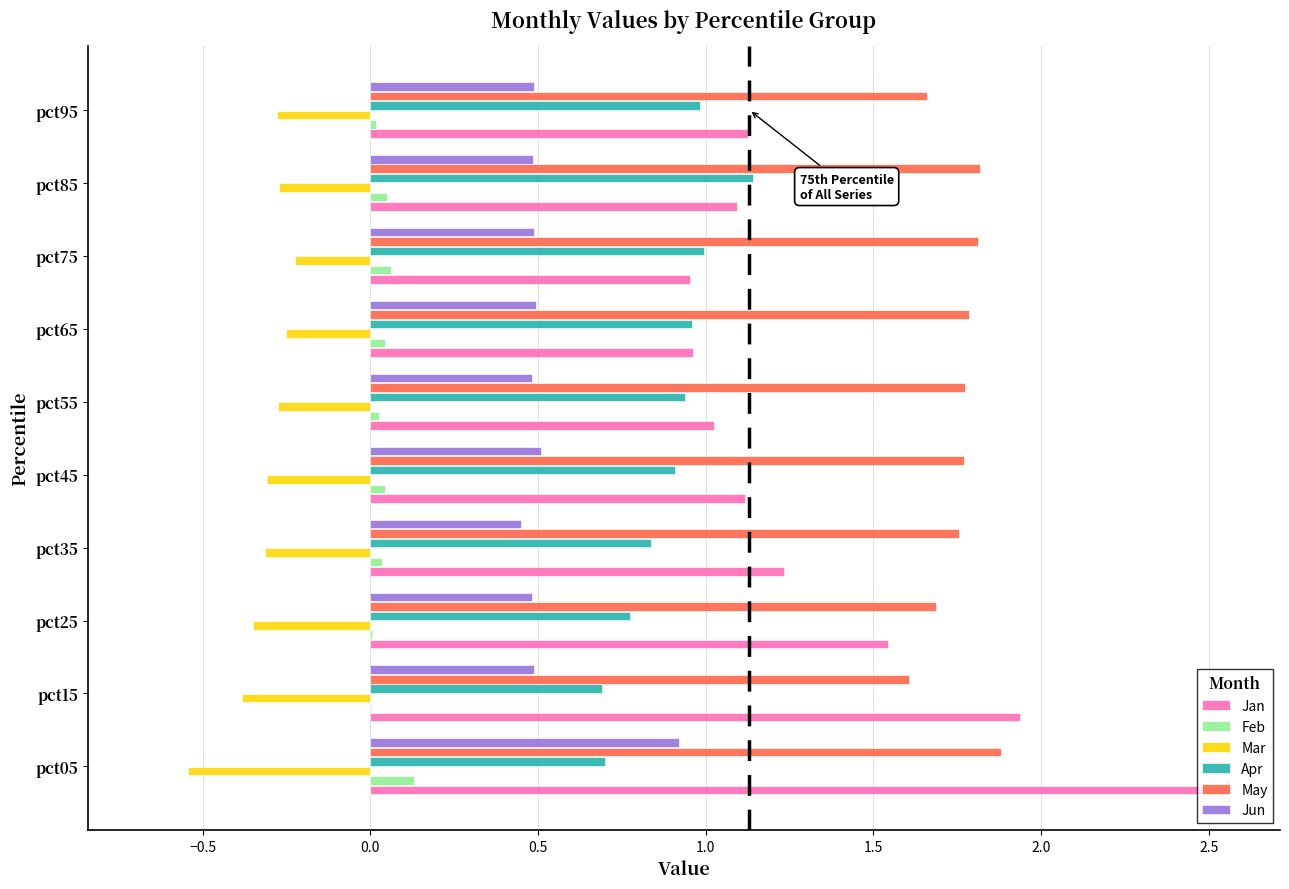

Is the value of Mar at pct55 greater than the value of Jun at pct65?

No